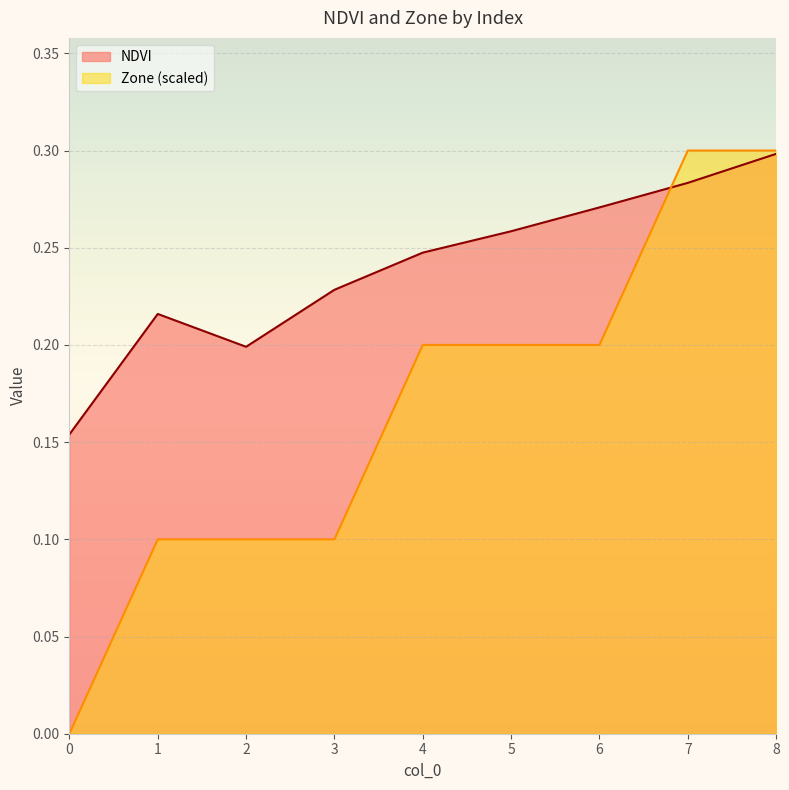

Where do Zone and NDVI first cross each other?

6 and 7